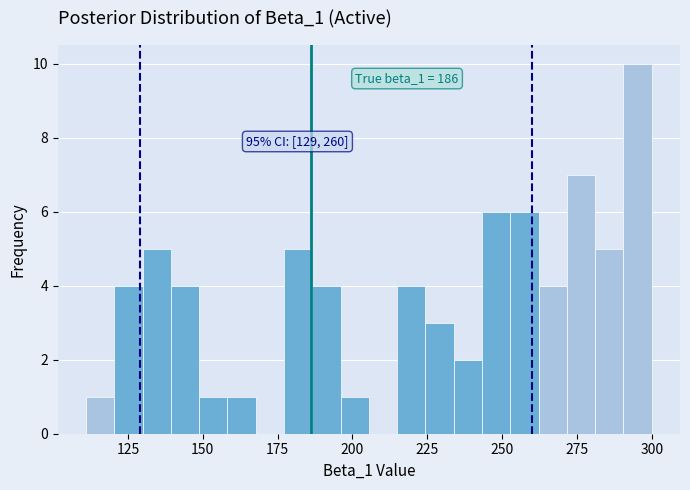

Read against the x-axis, roughly where is the centre of the tallest bar?

295